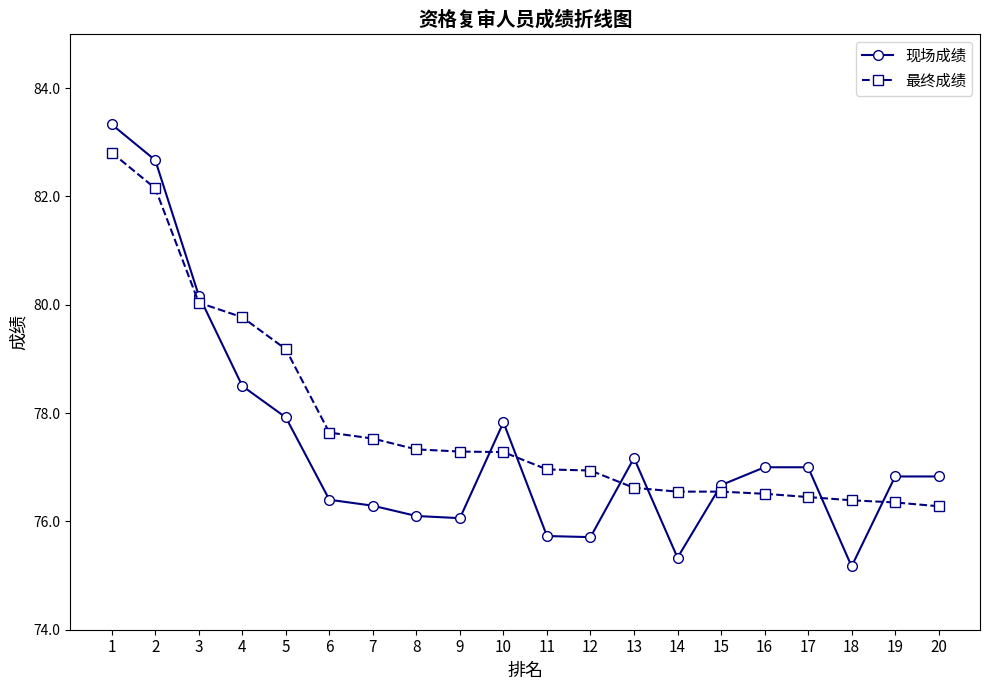

Where do 现场成绩 and 最终成绩 first cross each other?

3 and 4